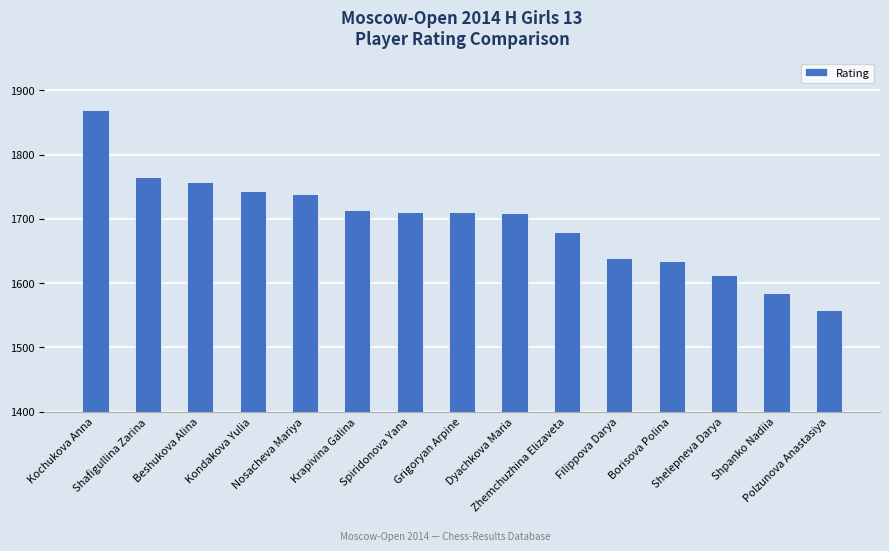

What is the sum of all values?

25424